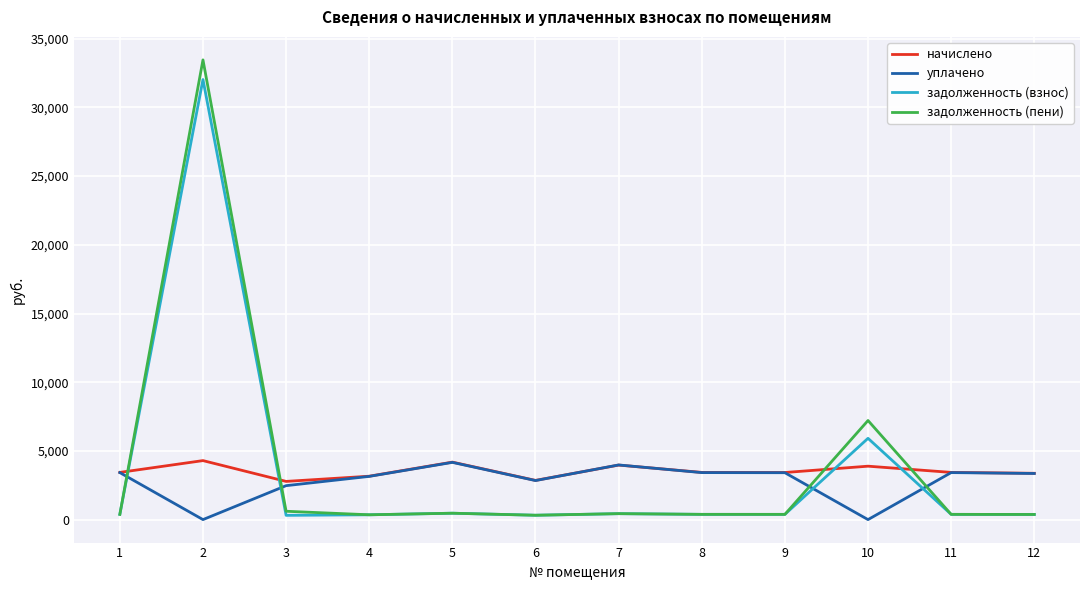

What is the total value across all series at 11?

7618.9